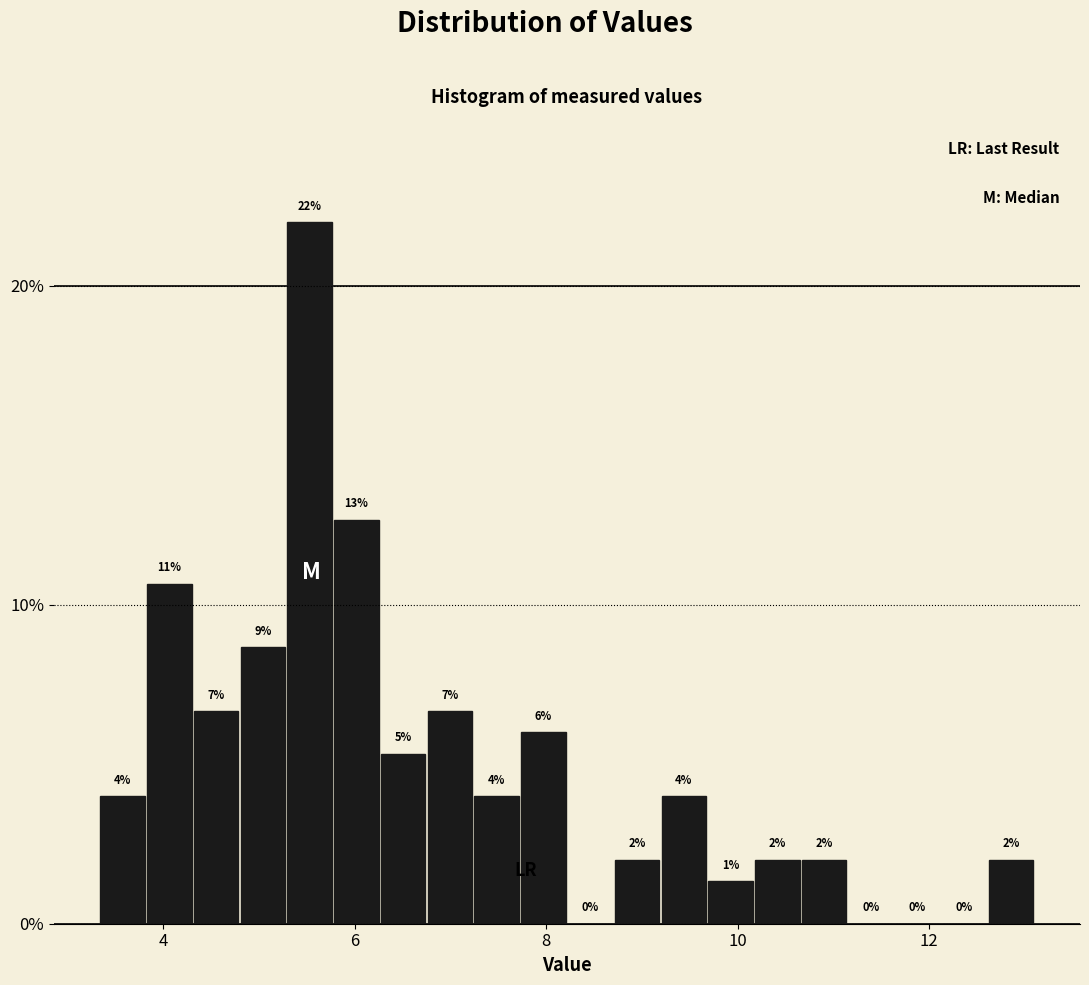

Around what value on the x-axis is the tallest bar? Give the approximate position of its centre, as read against the axis.

5.6